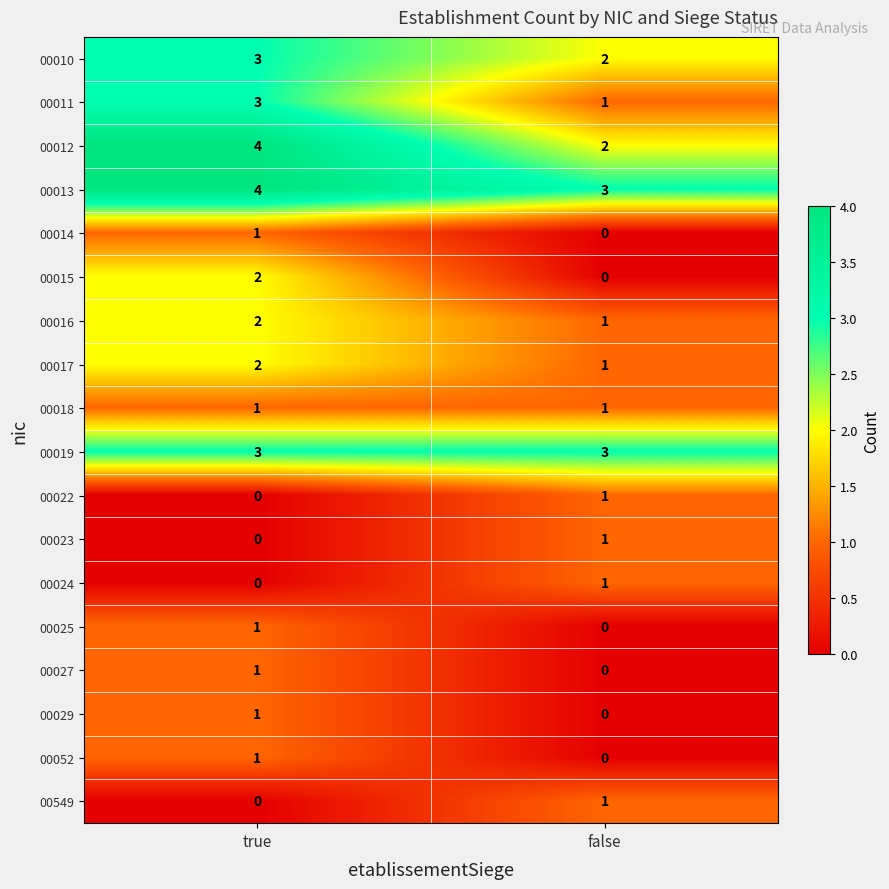

List the labels in order of 00027 value, smallest first.

false, true